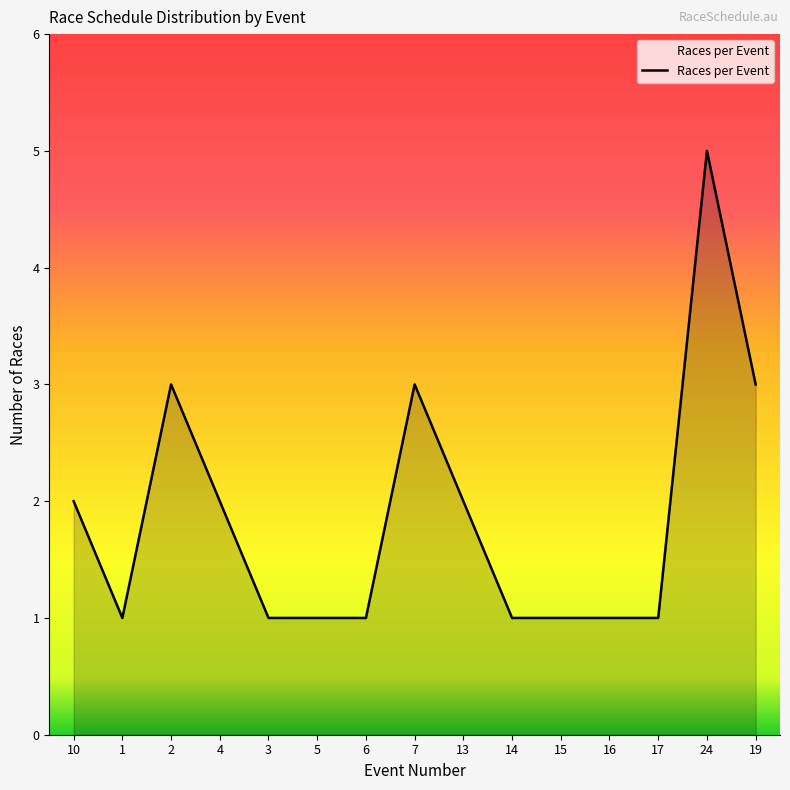

Count the values in the range 1 to 3.

14